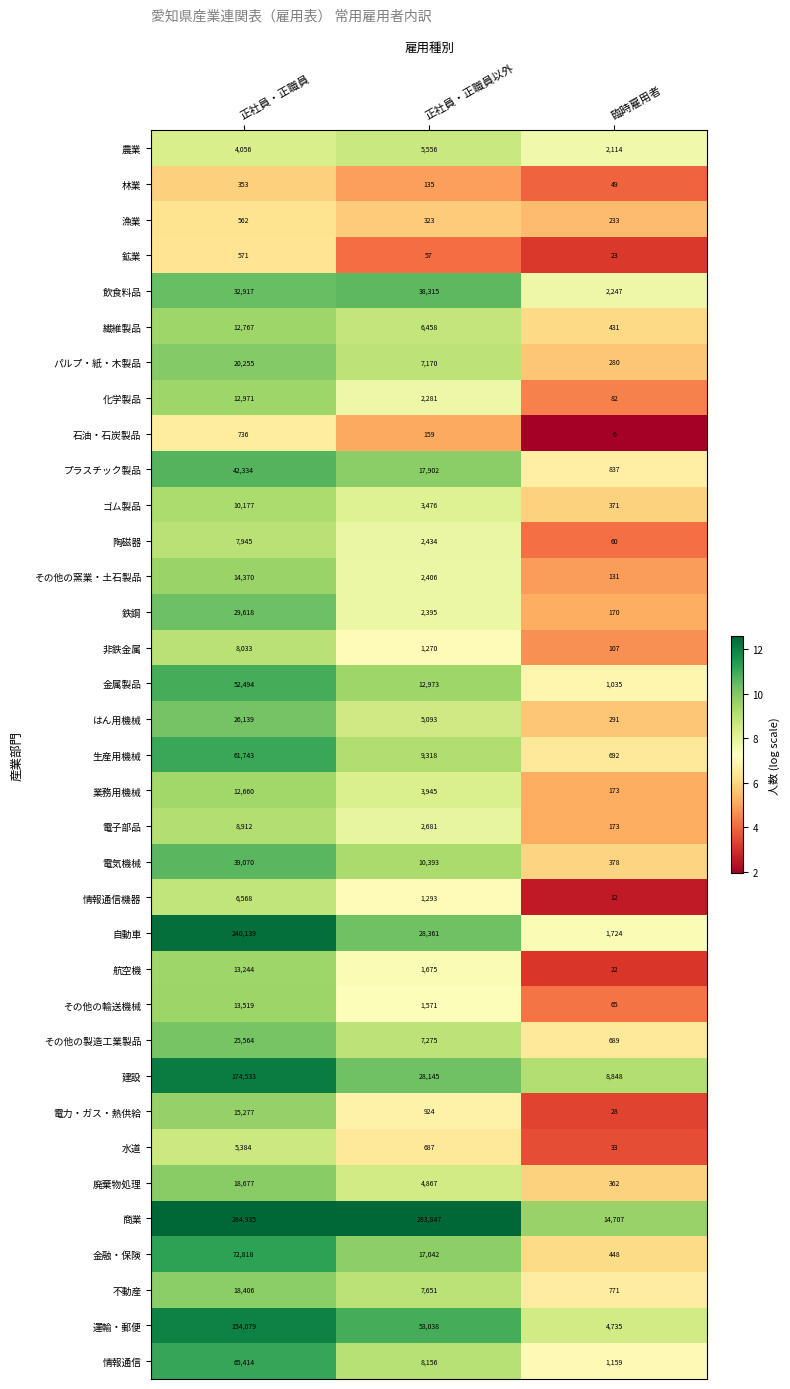

What is the difference between the highest and lowest values at 臨時雇用者?

14701